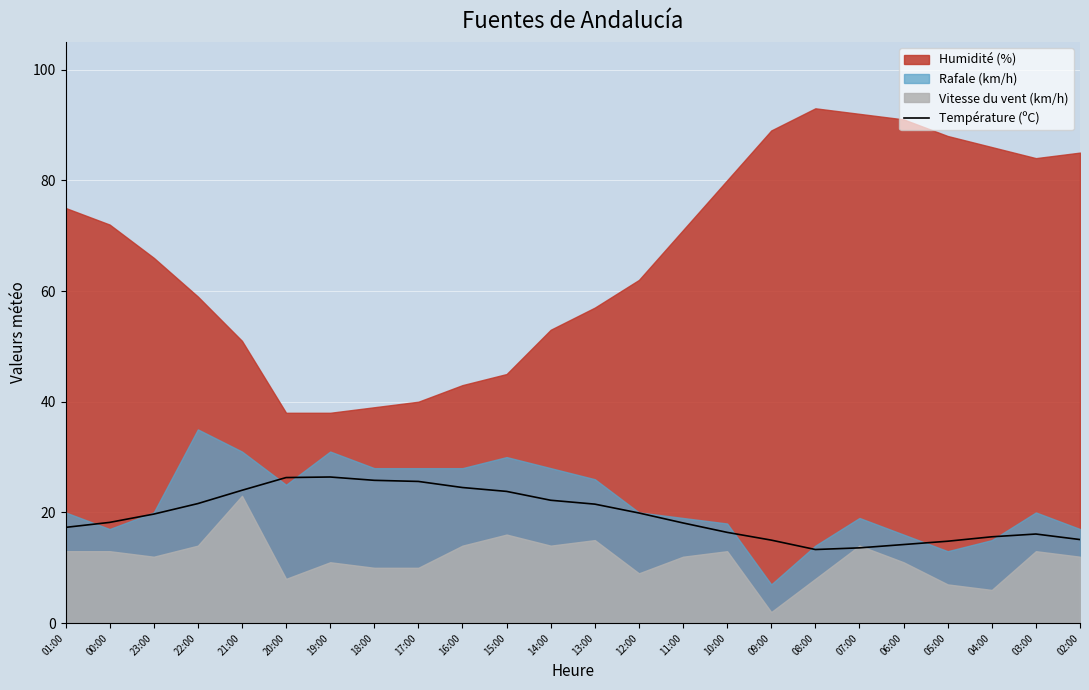

What is the label of the 1st point from the right?

02:00